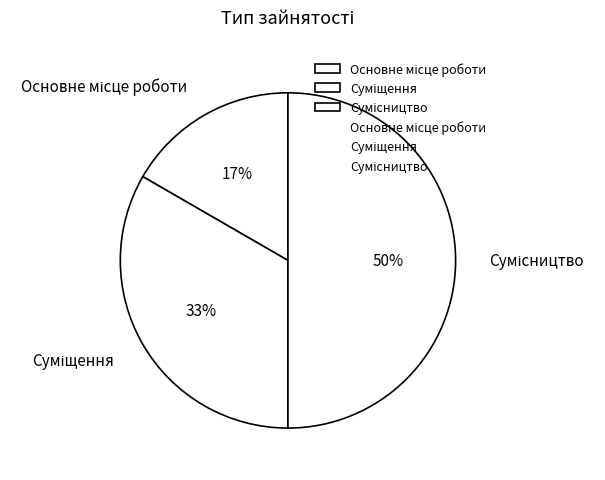

To the nearest percent, what is the difference between the largest and smallest slice percentages?

33%